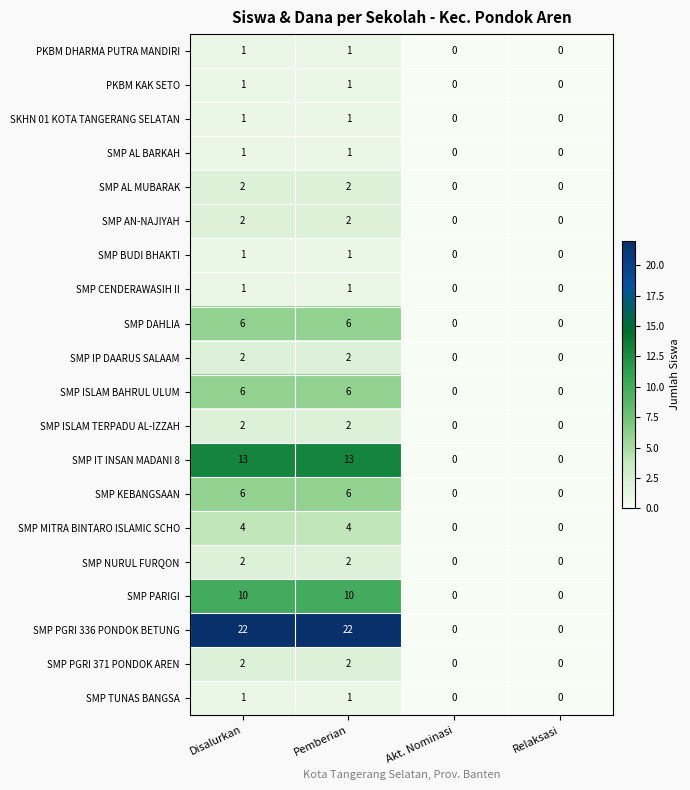

What is the difference between the SMP MITRA BINTARO ISLAMIC SCHO values at Pemberian and Akt. Nominasi?

4